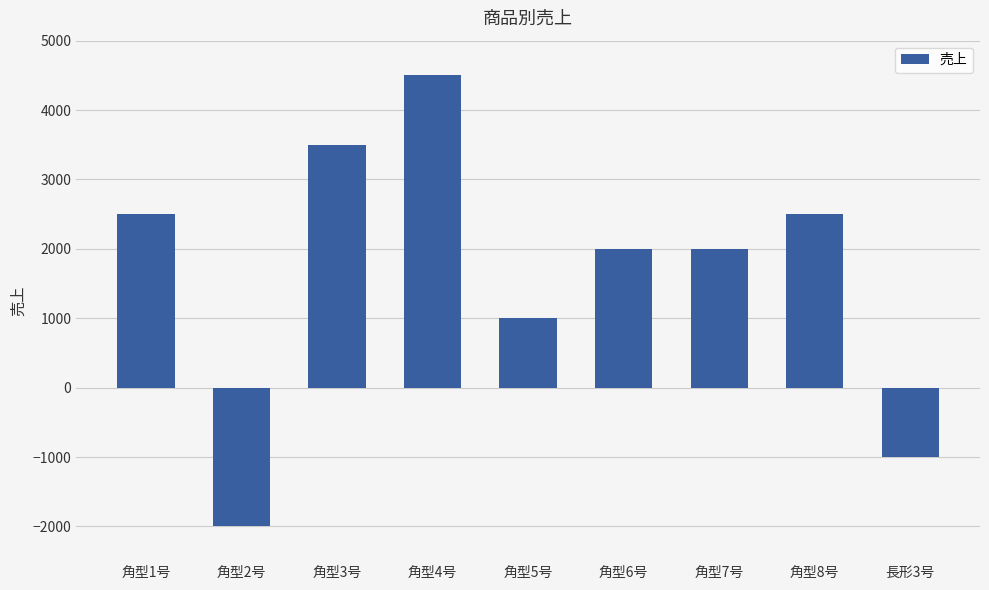

At which category does the chart reach its peak across all series?

角型4号